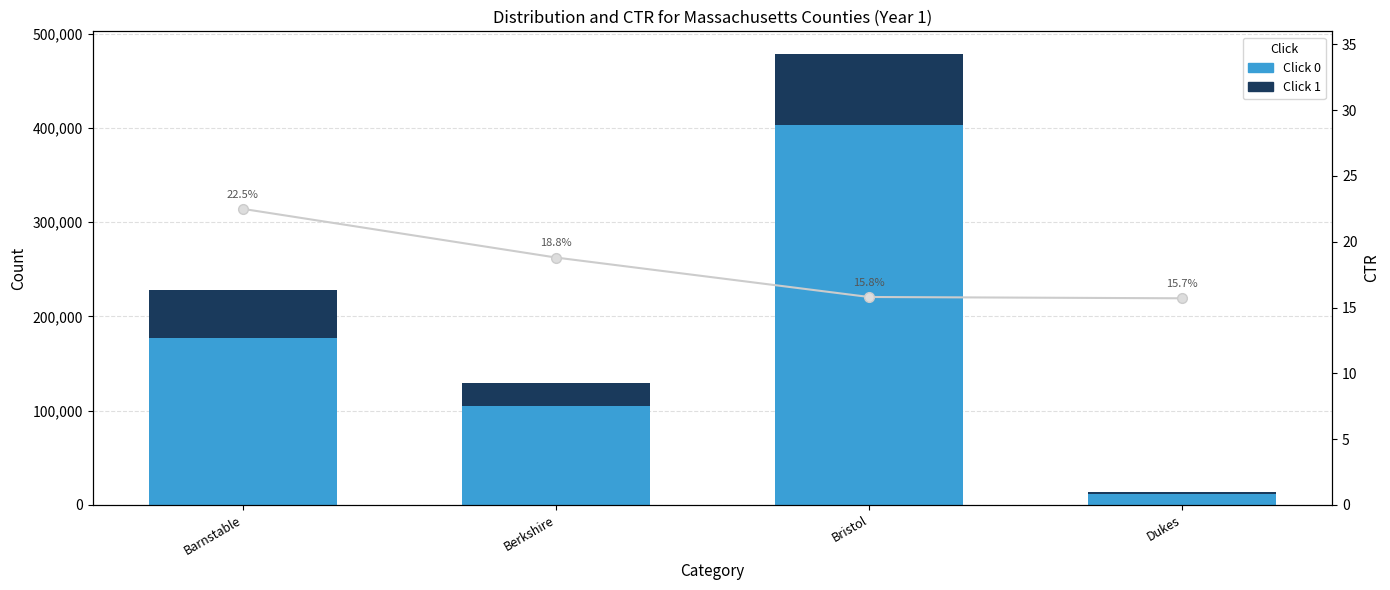

List the series in order of their peak value, lowest first.

CTR line, Click 1, Click 0